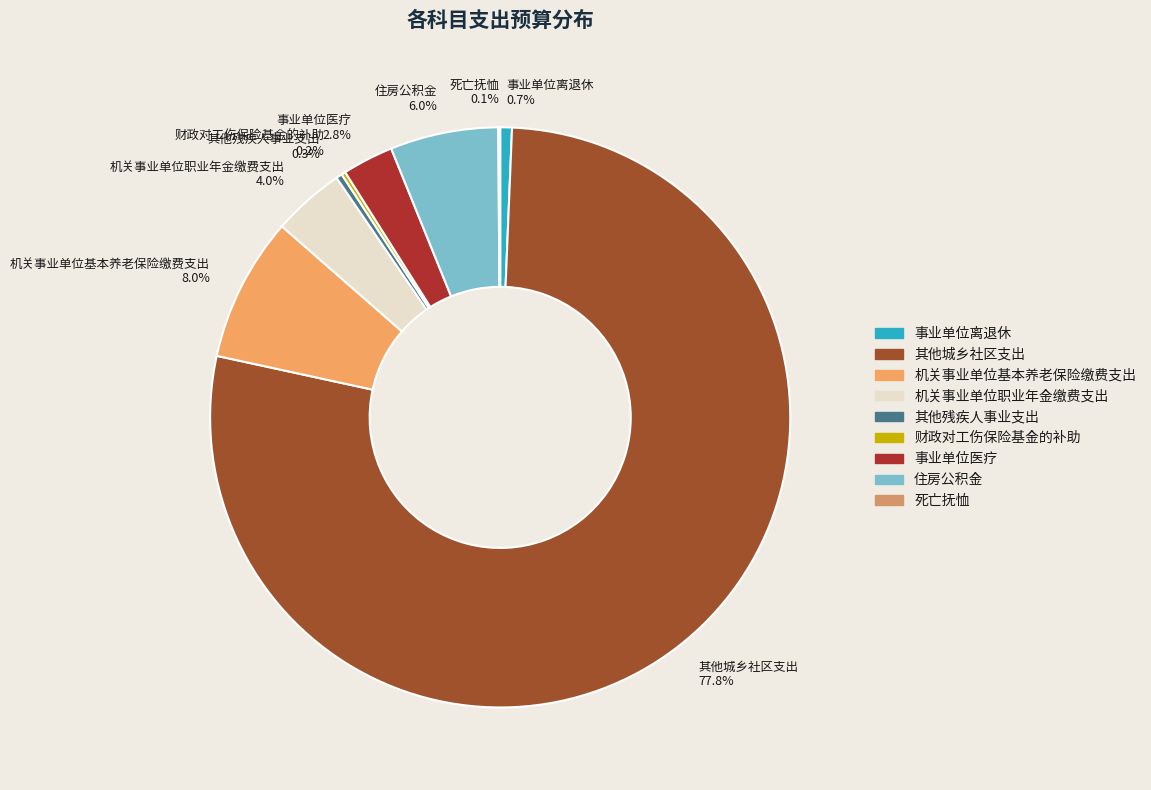

Is there any slice that represents more than half of the pie?

Yes